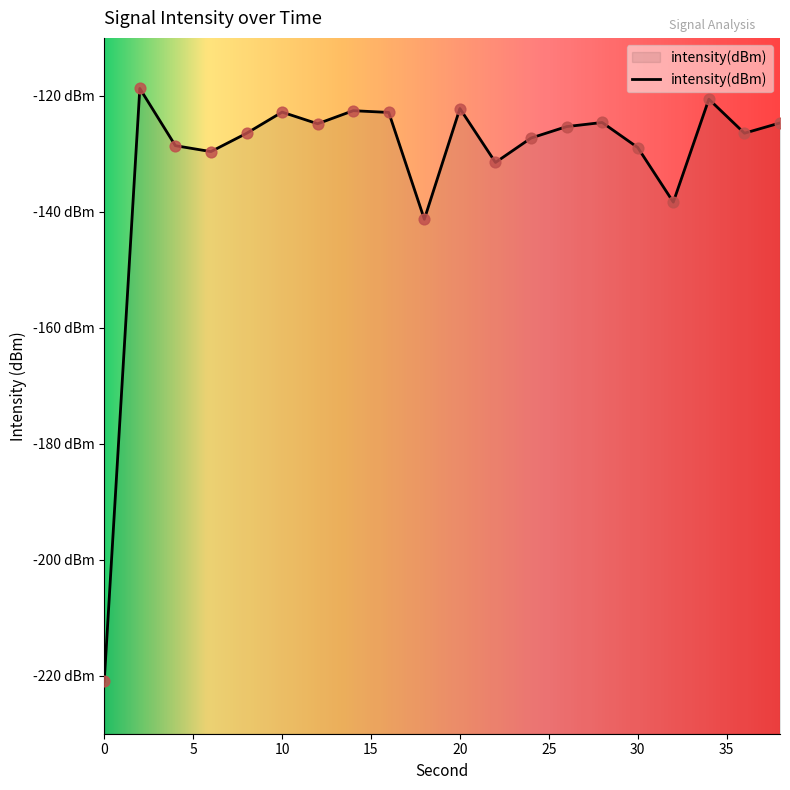

What is the change in value from 14 to 38?

-2.1